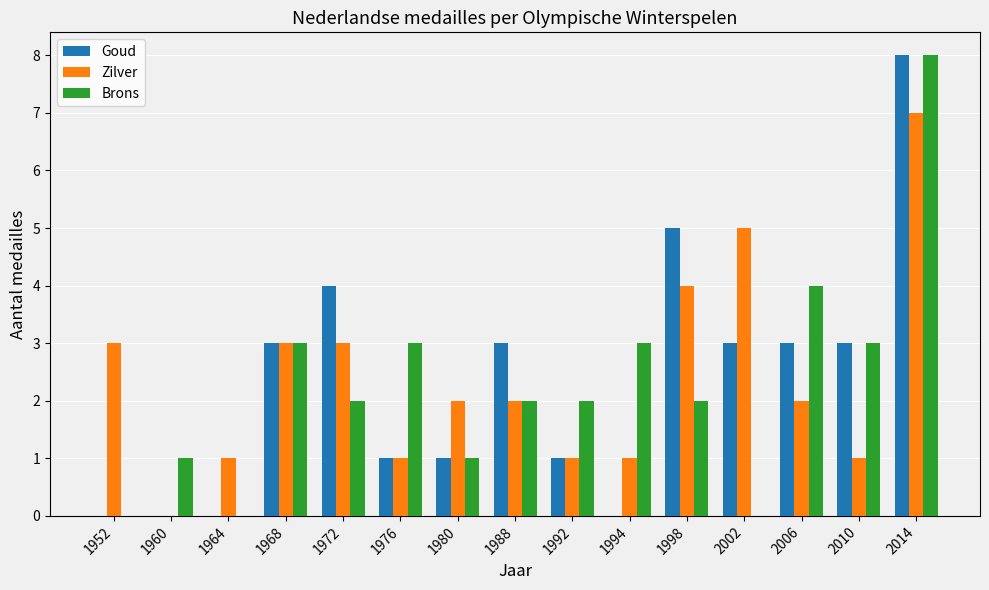

What is the total value across all series at 2010?

7